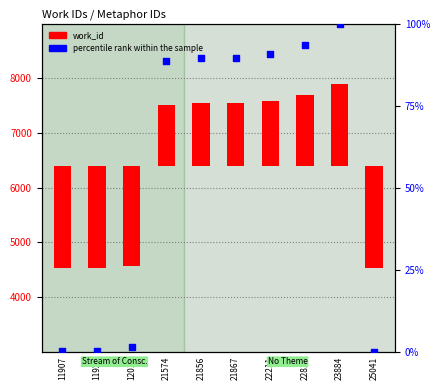

At how many categories does at least one series exceed -711?

10